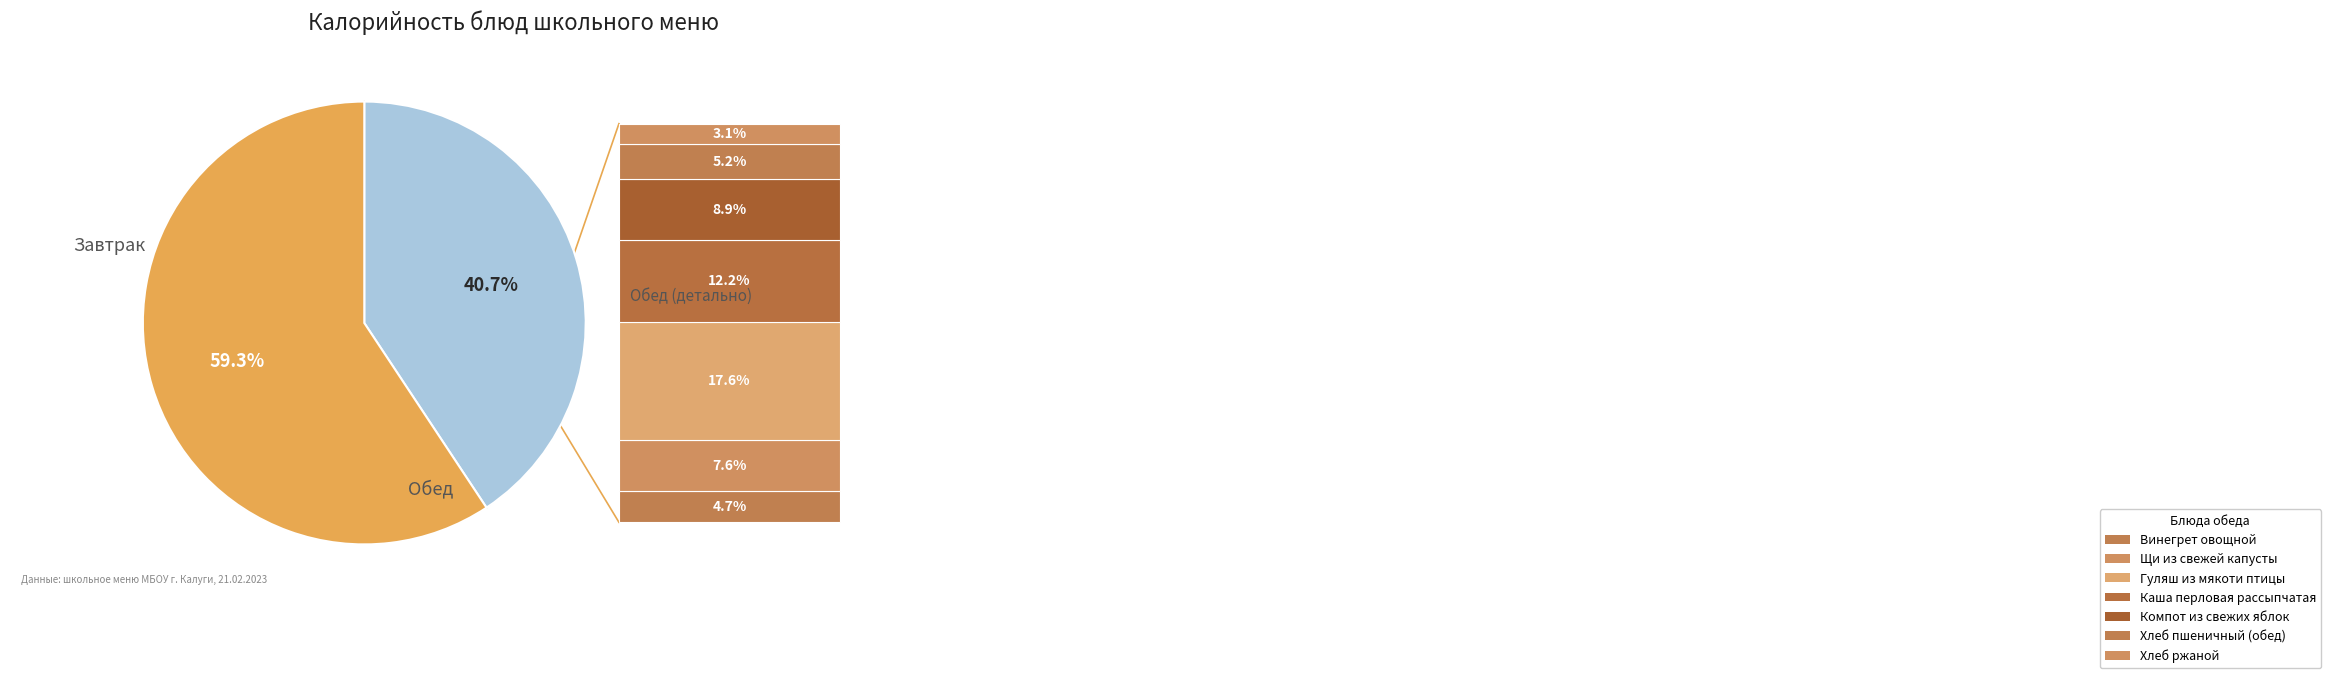

Does any single category account for the majority?

Yes